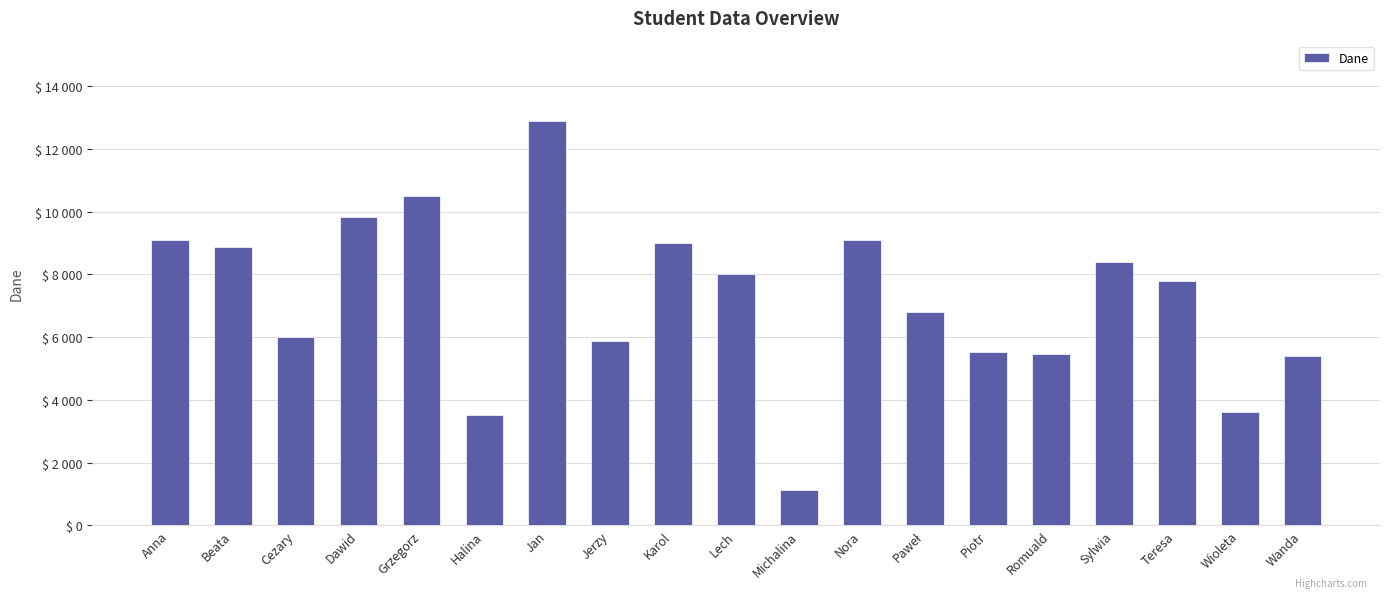

Reading left to right, transcribe all the data shown in this chart.

Anna=9101	Beata=8873	Cezary=6000	Dawid=9820	Grzegorz=10500	Halina=3500	Jan=12873	Jerzy=5867	Karol=8989	Lech=8000	Michalina=1124	Nora=9099	Paweł=6800	Piotr=5509	Romuald=5460	Sylwia=8400	Teresa=7777	Wioleta=3600	Wanda=5400